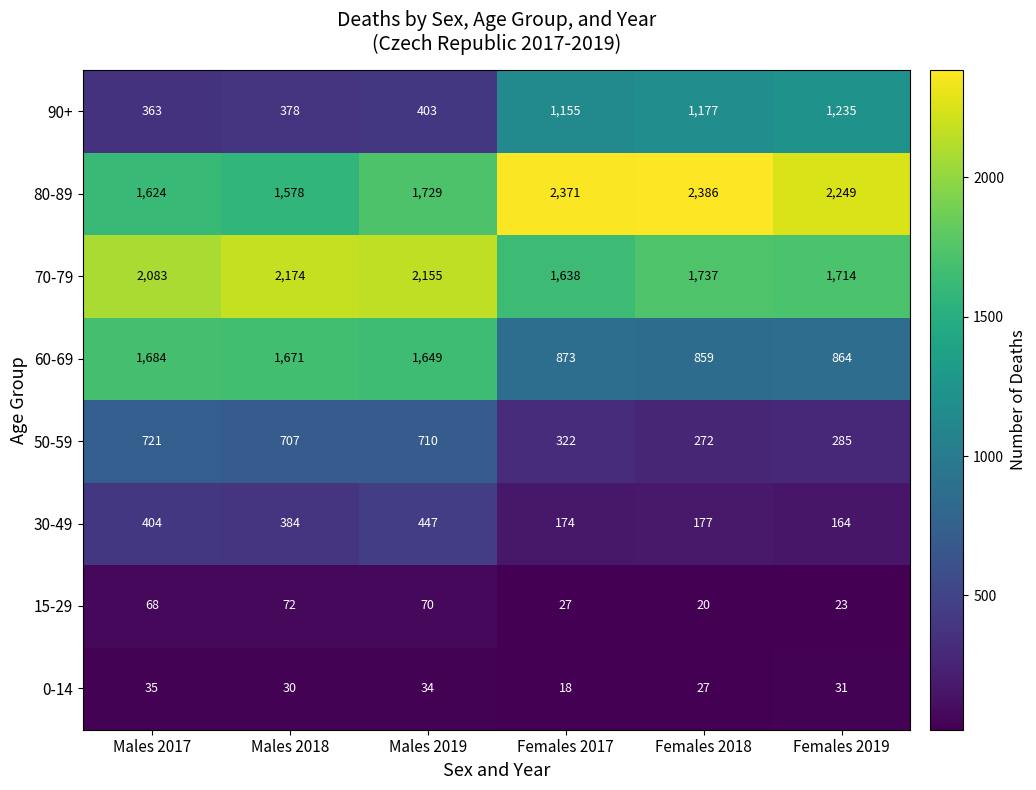

Which series has the largest range (max minus min)?

90+